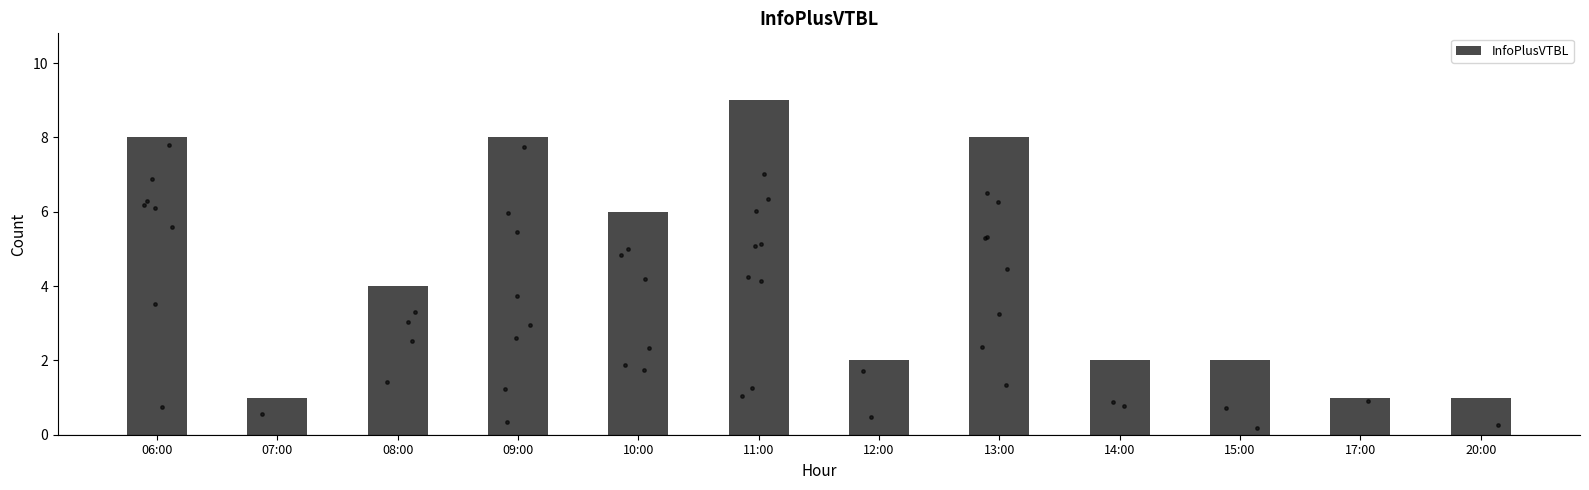

Between 08:00 and 09:00, which is larger?

09:00